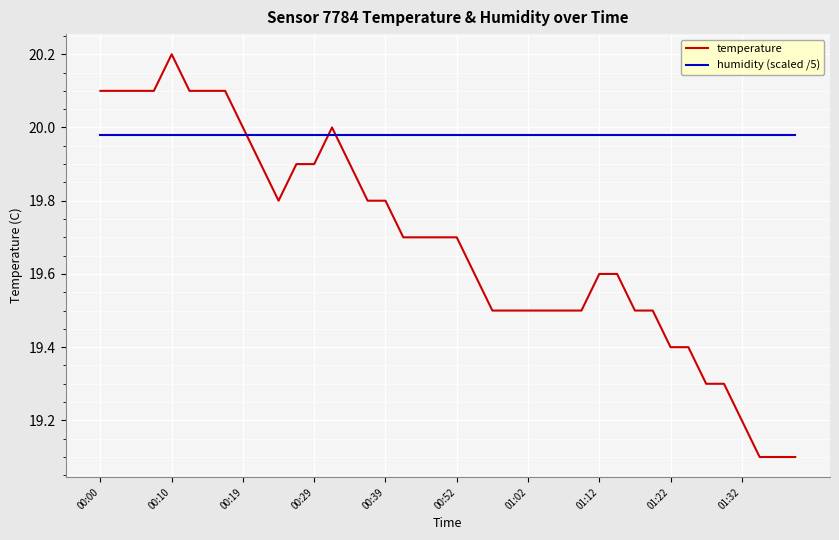

What is the sum of all temperature values?

787.4